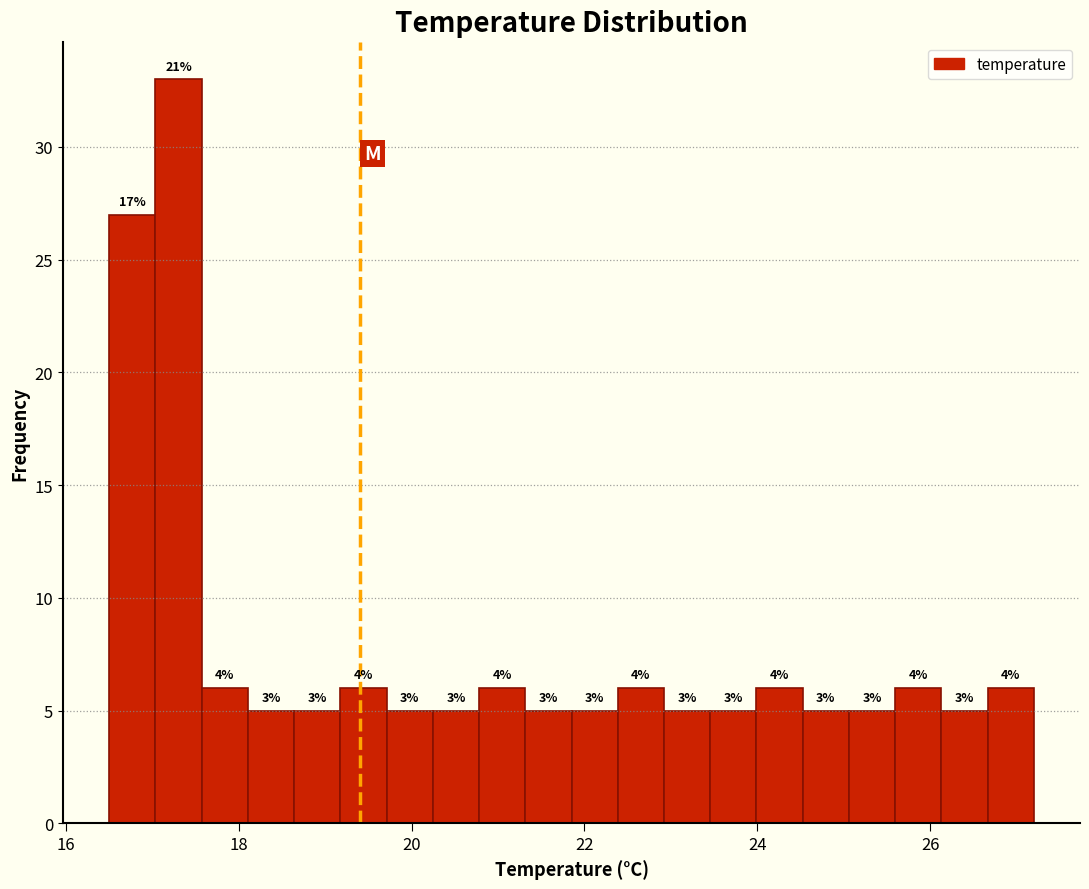

Around what value on the x-axis is the tallest bar? Give the approximate position of its centre, as read against the axis.

17.4